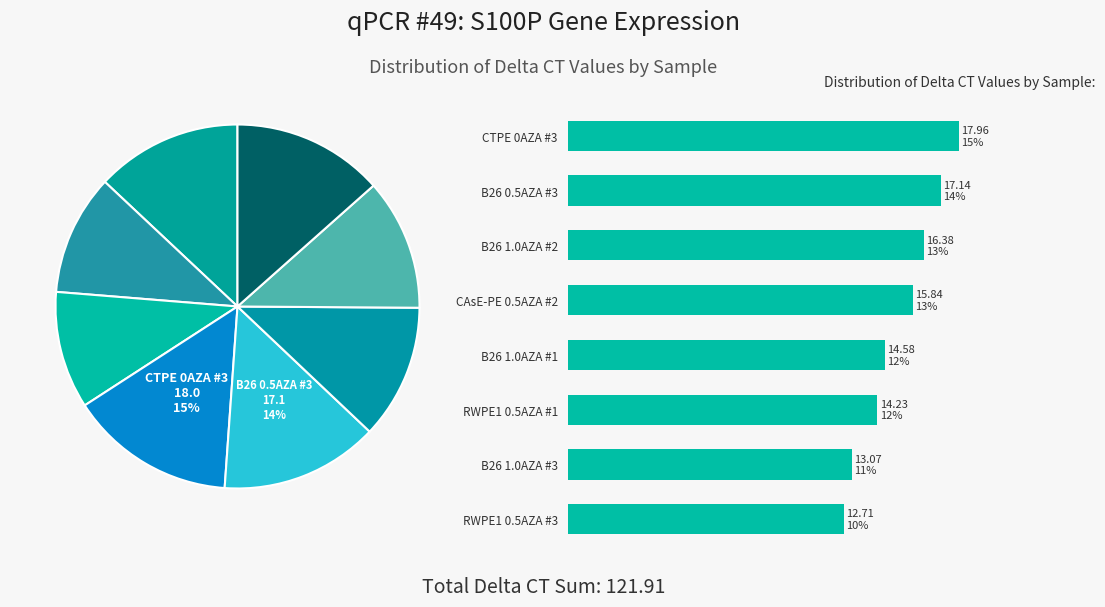

Do CAsE-PE 0.5AZA #2 and B26 1.0AZA #3 together represent more than half of the pie?

No